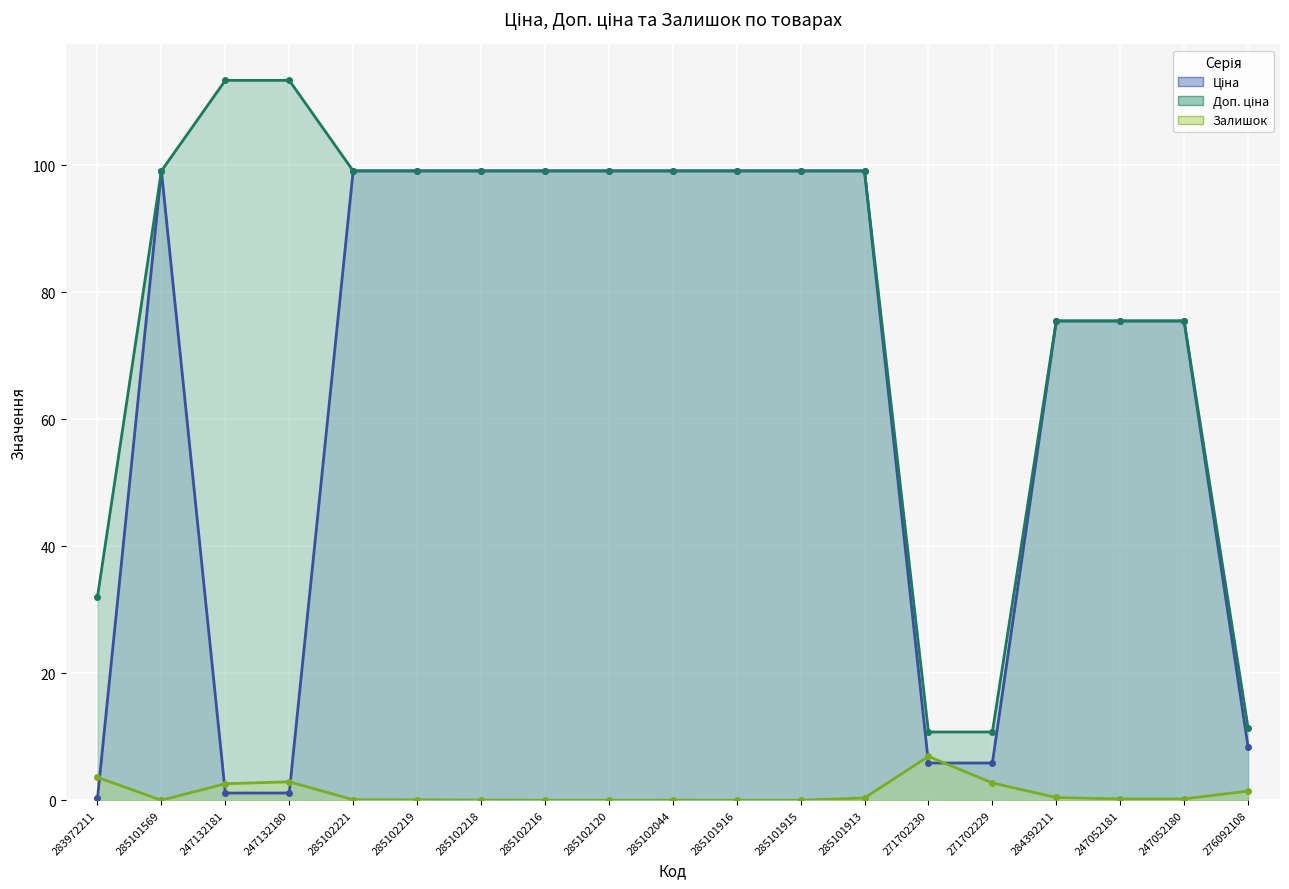

What is the value of the Ціна point at the 16th from the left?

75.5